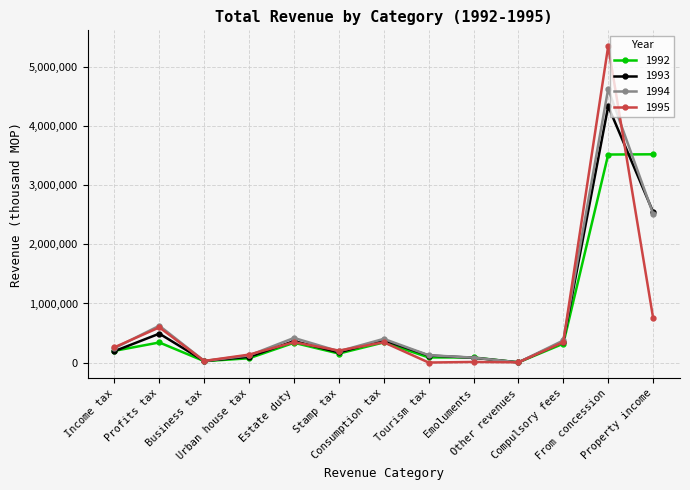

Count the number of data series in this chart.

4